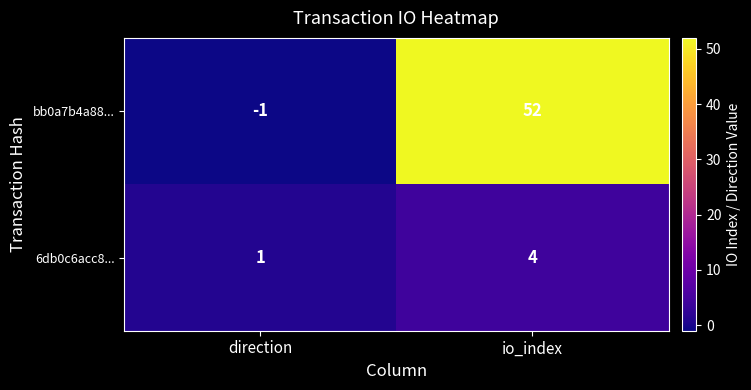

What is the minimum value shown in the chart?

-1